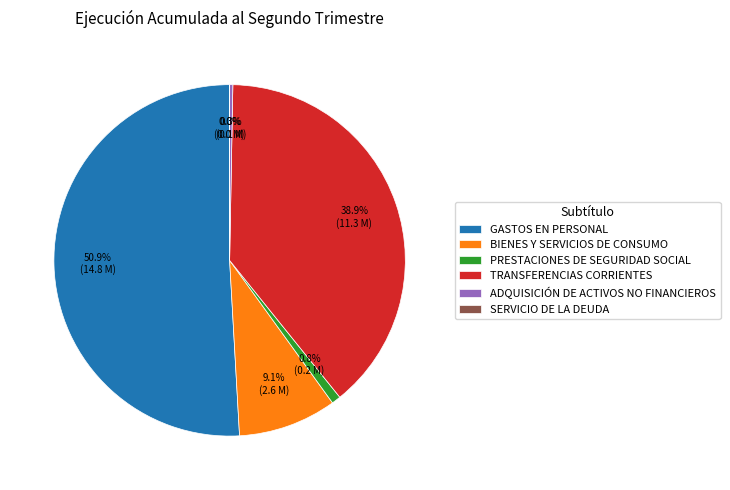

What portion of the pie excludes GASTOS EN PERSONAL?

49.1%